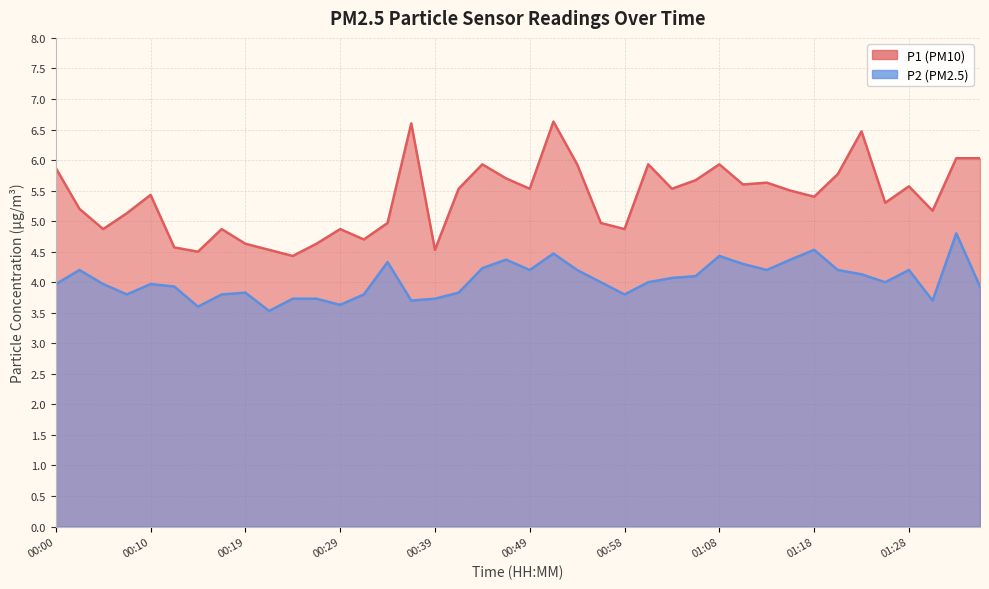

Which category has the highest value in the P1 series?

00:51